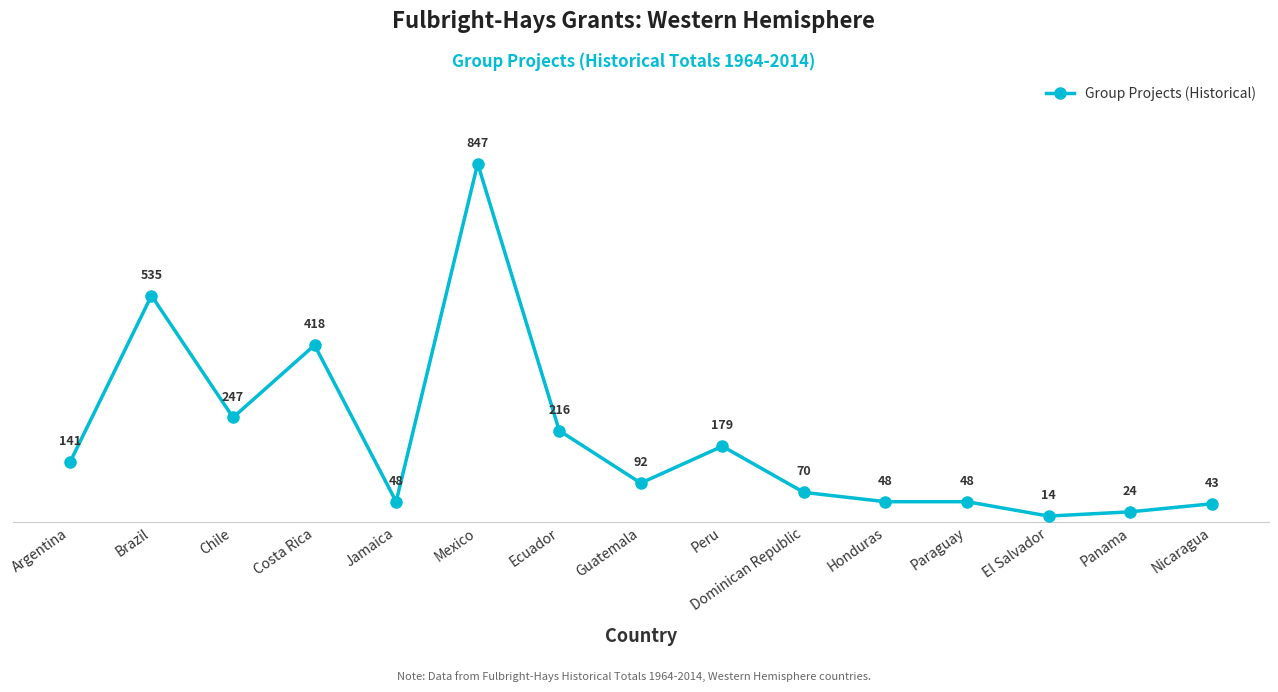

Does the chart have visible grid lines?

No